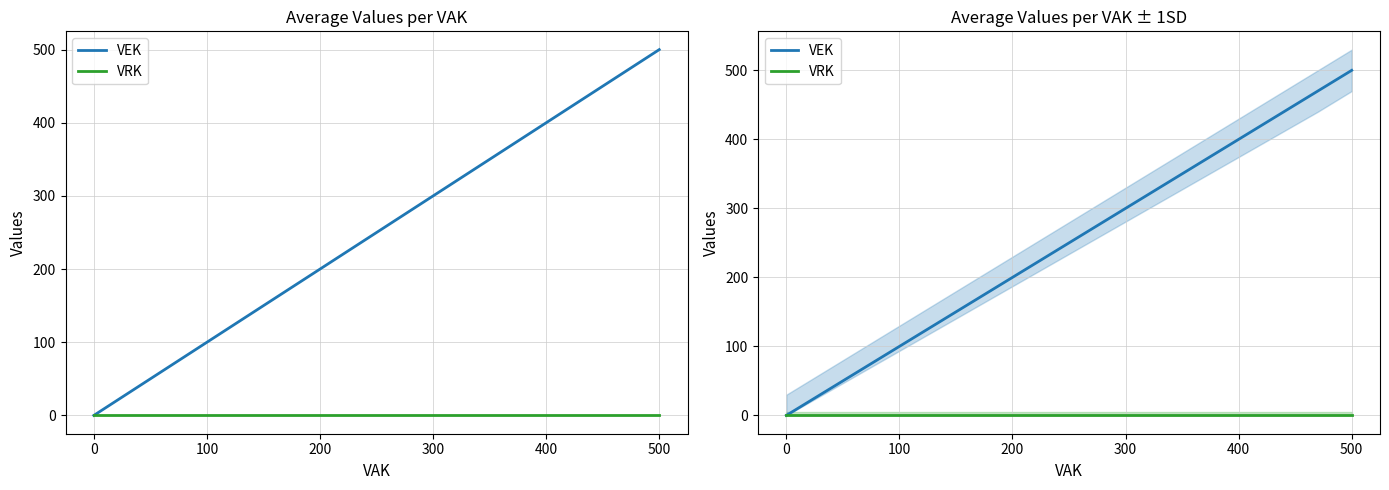

What is the difference between the maximum and minimum values in the VEK series?

500